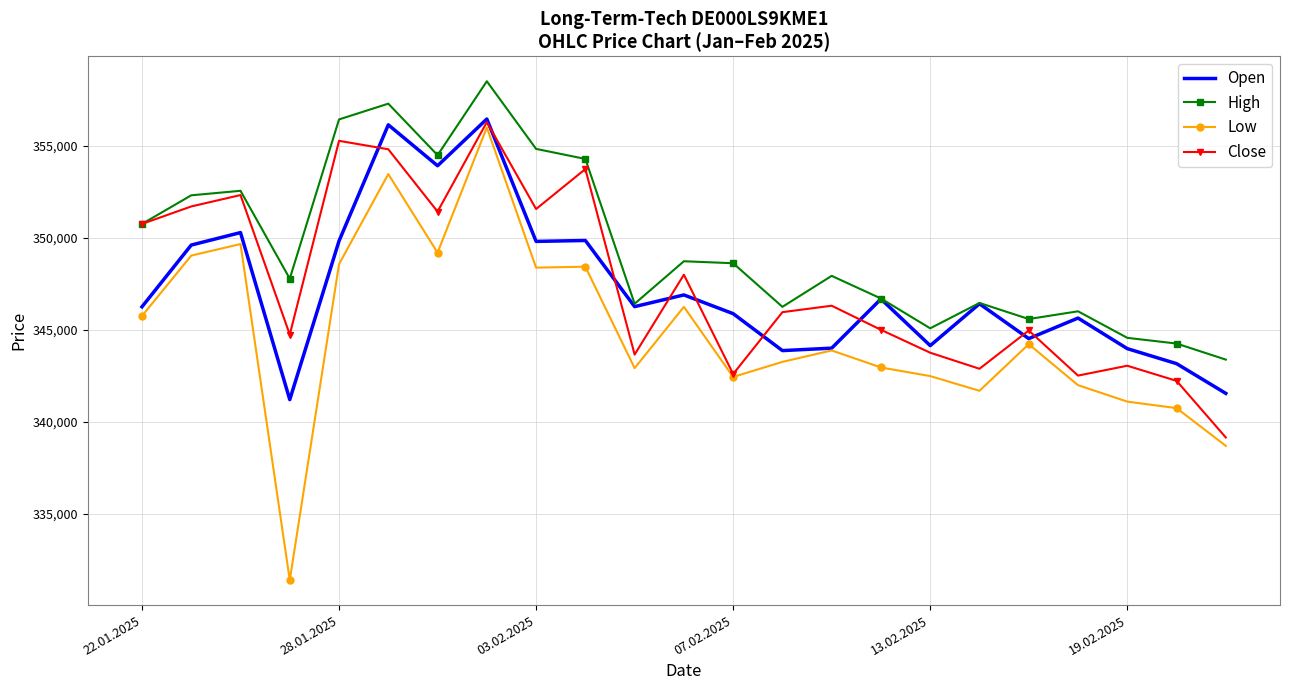

What is the difference between the maximum and second lowest values in the High series?

14265